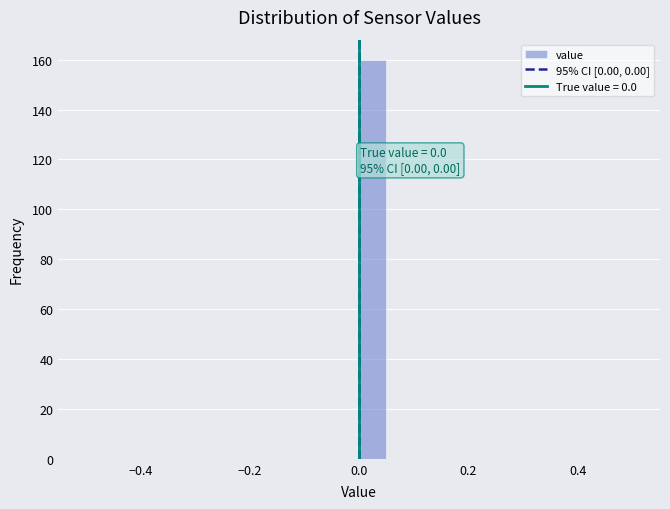

Around what value on the x-axis is the tallest bar? Give the approximate position of its centre, as read against the axis.

0.02